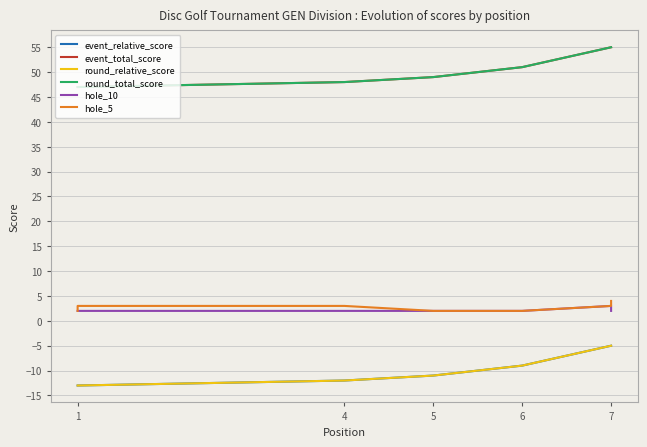

Which series has the widest spread of values?

event_relative_score